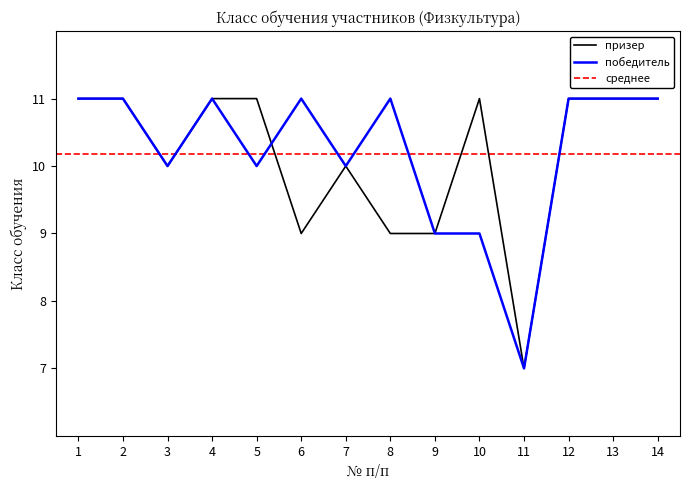

What is the maximum value for призер?

11